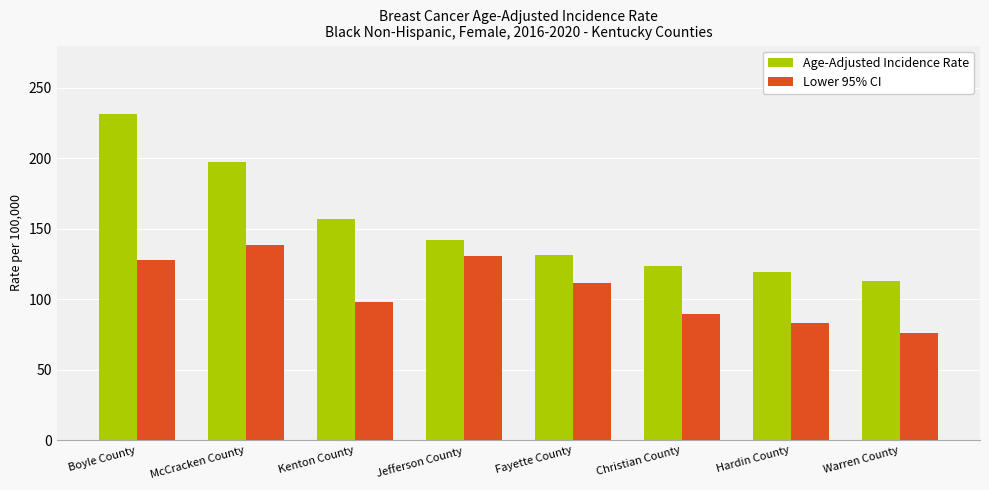

What is the difference between the Lower 95% CI values at Hardin County and Boyle County?

44.6